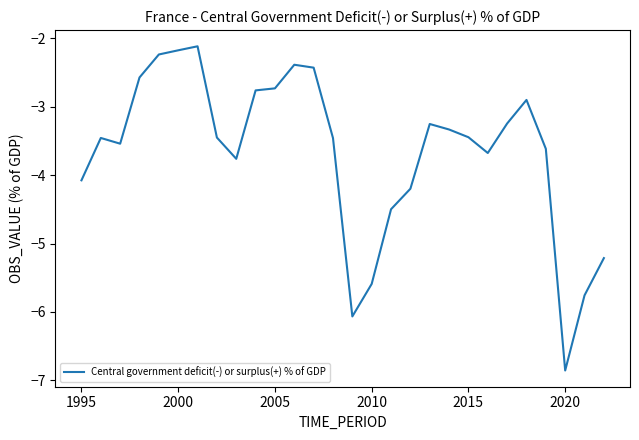

True or false: there are more than 2 points higher than both neighbors.

True